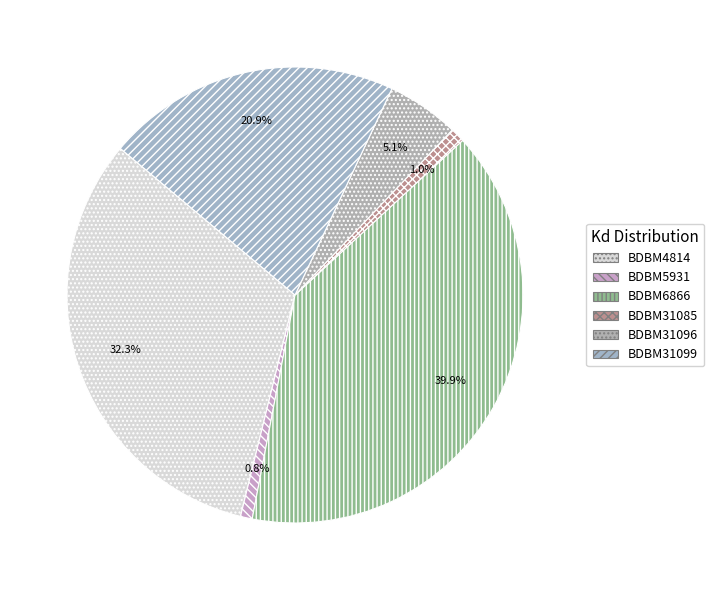

To the nearest percent, what portion does BDBM6866 represent?

40%